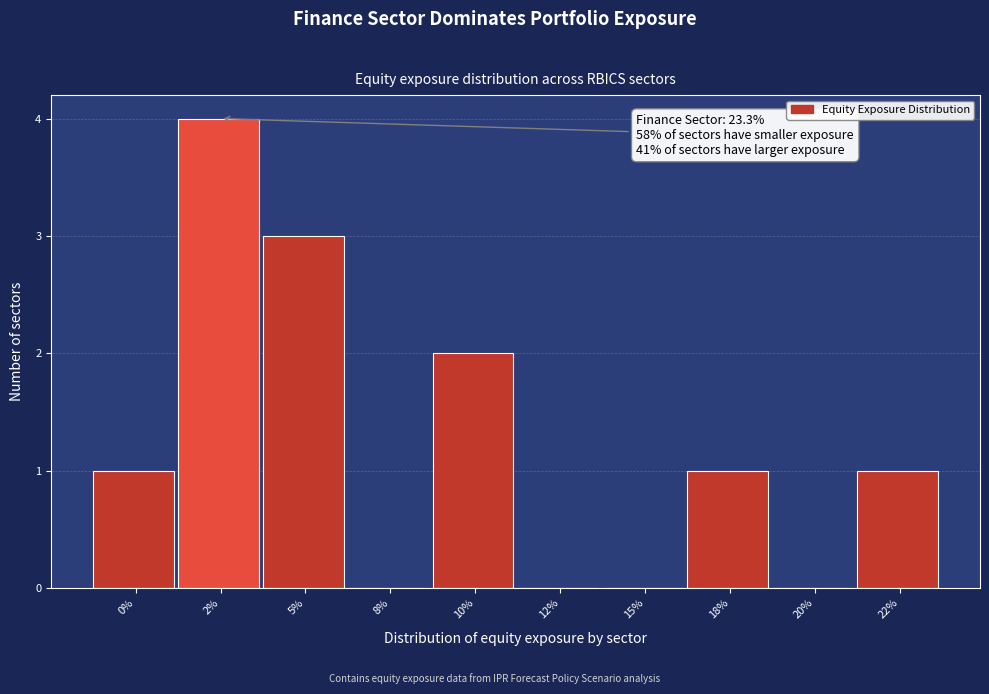

Reading left to right, list all the values displayed in this chart.

0%=1	2%=4	5%=3	8%=0	10%=2	12%=0	15%=0	18%=1	20%=0	22%=1